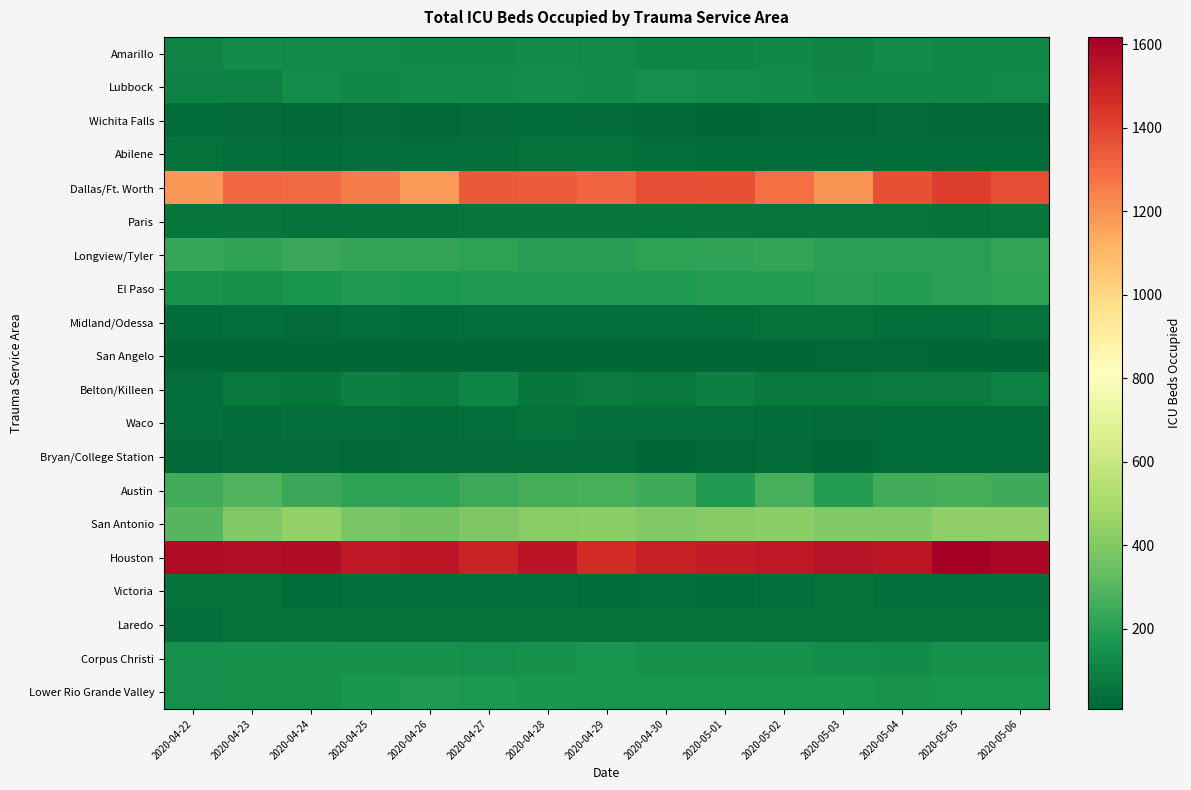

Reading left to right, what are all the values shown in this chart?

Amarillo: 2020-04-22=106	2020-04-23=129	2020-04-24=123	2020-04-25=126	2020-04-26=118	2020-04-27=121	2020-04-28=131	2020-04-29=123	2020-04-30=113	2020-05-01=112	2020-05-02=118	2020-05-03=107	2020-05-04=130	2020-05-05=117	2020-05-06=115
Lubbock: 2020-04-22=90	2020-04-23=90	2020-04-24=137	2020-04-25=116	2020-04-26=128	2020-04-27=132	2020-04-28=134	2020-04-29=132	2020-04-30=142	2020-05-01=139	2020-05-02=129	2020-05-03=118	2020-05-04=119	2020-05-05=120	2020-05-06=127
Wichita Falls: 2020-04-22=27	2020-04-23=25	2020-04-24=18	2020-04-25=22	2020-04-26=17	2020-04-27=21	2020-04-28=31	2020-04-29=21	2020-04-30=20	2020-05-01=12	2020-05-02=16	2020-05-03=16	2020-05-04=22	2020-05-05=16	2020-05-06=18
Abilene: 2020-04-22=41	2020-04-23=36	2020-04-24=33	2020-04-25=36	2020-04-26=34	2020-04-27=39	2020-04-28=41	2020-04-29=45	2020-04-30=37	2020-05-01=33	2020-05-02=31	2020-05-03=28	2020-05-04=33	2020-05-05=32	2020-05-06=28
Dallas/Ft. Worth: 2020-04-22=1186	2020-04-23=1306	2020-04-24=1302	2020-04-25=1258	2020-04-26=1180	2020-04-27=1347	2020-04-28=1336	2020-04-29=1310	2020-04-30=1377	2020-05-01=1369	2020-05-02=1286	2020-05-03=1201	2020-05-04=1367	2020-05-05=1417	2020-05-06=1378
Paris: 2020-04-22=59	2020-04-23=55	2020-04-24=52	2020-04-25=46	2020-04-26=46	2020-04-27=56	2020-04-28=57	2020-04-29=53	2020-04-30=61	2020-05-01=58	2020-05-02=56	2020-05-03=57	2020-05-04=53	2020-05-05=50	2020-05-06=58
Longview/Tyler: 2020-04-22=230	2020-04-23=216	2020-04-24=235	2020-04-25=222	2020-04-26=228	2020-04-27=210	2020-04-28=200	2020-04-29=202	2020-04-30=214	2020-05-01=216	2020-05-02=228	2020-05-03=205	2020-05-04=207	2020-05-05=209	2020-05-06=222
El Paso: 2020-04-22=156	2020-04-23=152	2020-04-24=162	2020-04-25=179	2020-04-26=174	2020-04-27=184	2020-04-28=181	2020-04-29=186	2020-04-30=180	2020-05-01=191	2020-05-02=194	2020-05-03=199	2020-05-04=194	2020-05-05=208	2020-05-06=211
Midland/Odessa: 2020-04-22=33	2020-04-23=34	2020-04-24=22	2020-04-25=37	2020-04-26=30	2020-04-27=35	2020-04-28=36	2020-04-29=37	2020-04-30=38	2020-05-01=35	2020-05-02=42	2020-05-03=44	2020-05-04=34	2020-05-05=35	2020-05-06=45
San Angelo: 2020-04-22=11	2020-04-23=10	2020-04-24=11	2020-04-25=8	2020-04-26=10	2020-04-27=13	2020-04-28=13	2020-04-29=11	2020-04-30=13	2020-05-01=11	2020-05-02=12	2020-05-03=15	2020-05-04=15	2020-05-05=14	2020-05-06=14
Belton/Killeen: 2020-04-22=38	2020-04-23=66	2020-04-24=62	2020-04-25=85	2020-04-26=82	2020-04-27=112	2020-04-28=64	2020-04-29=73	2020-04-30=69	2020-05-01=85	2020-05-02=67	2020-05-03=65	2020-05-04=77	2020-05-05=72	2020-05-06=94
Waco: 2020-04-22=37	2020-04-23=29	2020-04-24=34	2020-04-25=35	2020-04-26=30	2020-04-27=37	2020-04-28=46	2020-04-29=39	2020-04-30=37	2020-05-01=36	2020-05-02=30	2020-05-03=26	2020-05-04=31	2020-05-05=29	2020-05-06=33
Bryan/College Station: 2020-04-22=19	2020-04-23=22	2020-04-24=21	2020-04-25=20	2020-04-26=23	2020-04-27=26	2020-04-28=24	2020-04-29=22	2020-04-30=12	2020-05-01=19	2020-05-02=22	2020-05-03=10	2020-05-04=28	2020-05-05=31	2020-05-06=32
Austin: 2020-04-22=255	2020-04-23=290	2020-04-24=238	2020-04-25=214	2020-04-26=213	2020-04-27=242	2020-04-28=263	2020-04-29=271	2020-04-30=249	2020-05-01=185	2020-05-02=271	2020-05-03=194	2020-05-04=254	2020-05-05=262	2020-05-06=252
San Antonio: 2020-04-22=302	2020-04-23=398	2020-04-24=445	2020-04-25=383	2020-04-26=361	2020-04-27=395	2020-04-28=422	2020-04-29=424	2020-04-30=401	2020-05-01=415	2020-05-02=424	2020-05-03=403	2020-05-04=400	2020-05-05=440	2020-05-06=439
Houston: 2020-04-22=1580	2020-04-23=1567	2020-04-24=1572	2020-04-25=1532	2020-04-26=1541	2020-04-27=1497	2020-04-28=1545	2020-04-29=1472	2020-04-30=1509	2020-05-01=1522	2020-05-02=1534	2020-05-03=1553	2020-05-04=1541	2020-05-05=1618	2020-05-06=1592
Victoria: 2020-04-22=44	2020-04-23=40	2020-04-24=33	2020-04-25=35	2020-04-26=35	2020-04-27=36	2020-04-28=35	2020-04-29=32	2020-04-30=38	2020-05-01=32	2020-05-02=37	2020-05-03=41	2020-05-04=38	2020-05-05=38	2020-05-06=35
Laredo: 2020-04-22=39	2020-04-23=45	2020-04-24=50	2020-04-25=45	2020-04-26=45	2020-04-27=46	2020-04-28=47	2020-04-29=48	2020-04-30=49	2020-05-01=49	2020-05-02=41	2020-05-03=42	2020-05-04=48	2020-05-05=48	2020-05-06=52
Corpus Christi: 2020-04-22=142	2020-04-23=152	2020-04-24=151	2020-04-25=150	2020-04-26=149	2020-04-27=146	2020-04-28=148	2020-04-29=161	2020-04-30=149	2020-05-01=151	2020-05-02=148	2020-05-03=139	2020-05-04=132	2020-05-05=151	2020-05-06=152
Lower Rio Grande Valley: 2020-04-22=143	2020-04-23=147	2020-04-24=151	2020-04-25=171	2020-04-26=179	2020-04-27=172	2020-04-28=167	2020-04-29=161	2020-04-30=163	2020-05-01=160	2020-05-02=161	2020-05-03=165	2020-05-04=153	2020-05-05=164	2020-05-06=159